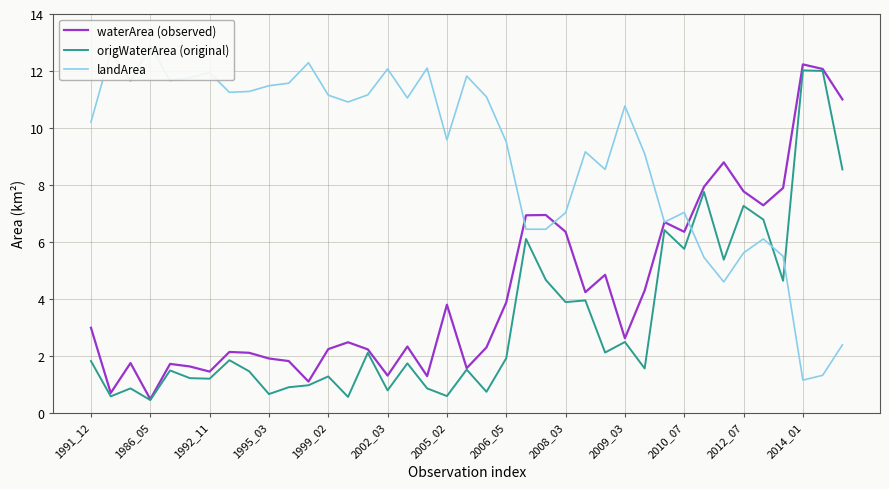

What is the difference between the maximum and second lowest values in the landArea series?

11.6